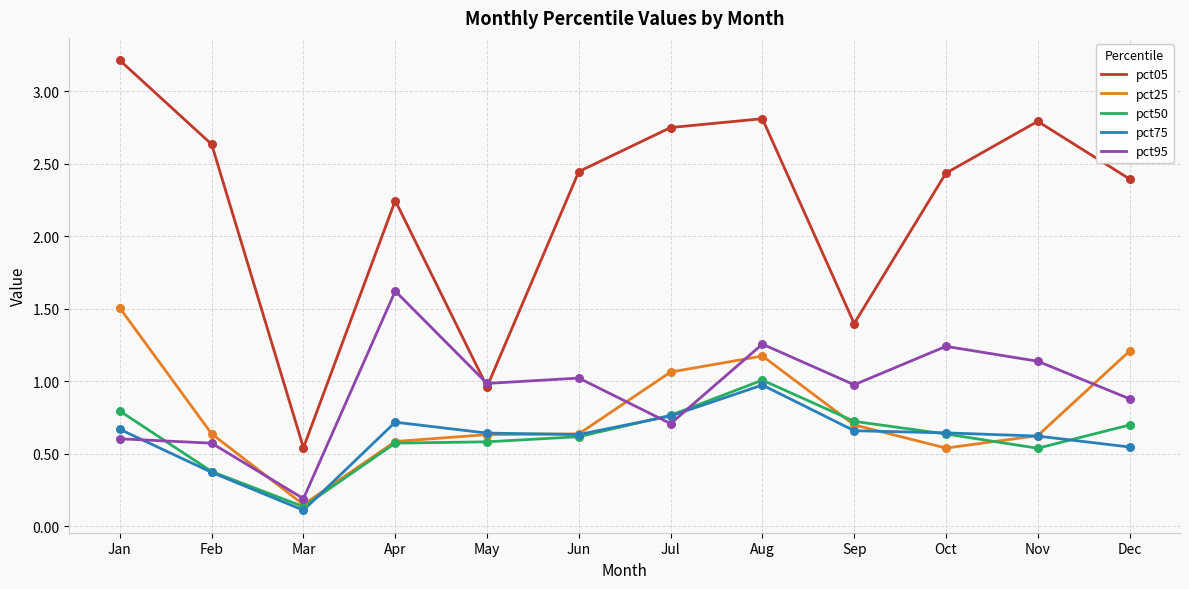

What is the spread (max minus min) of values at Apr?

1.7